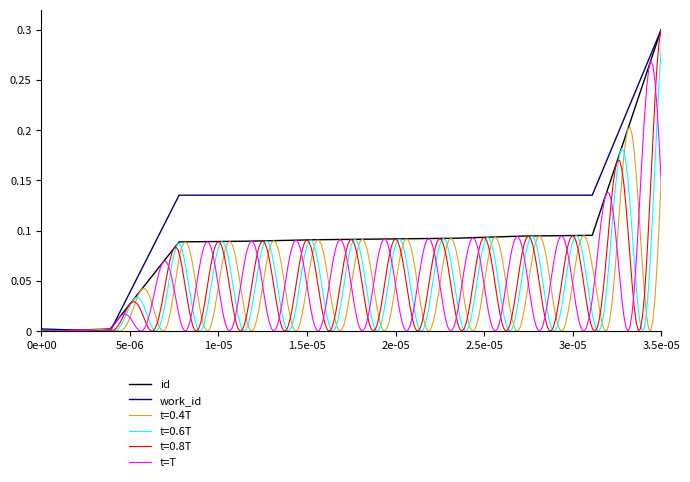

The work_id series shows 0.0 at 0e+00. True or false?

True